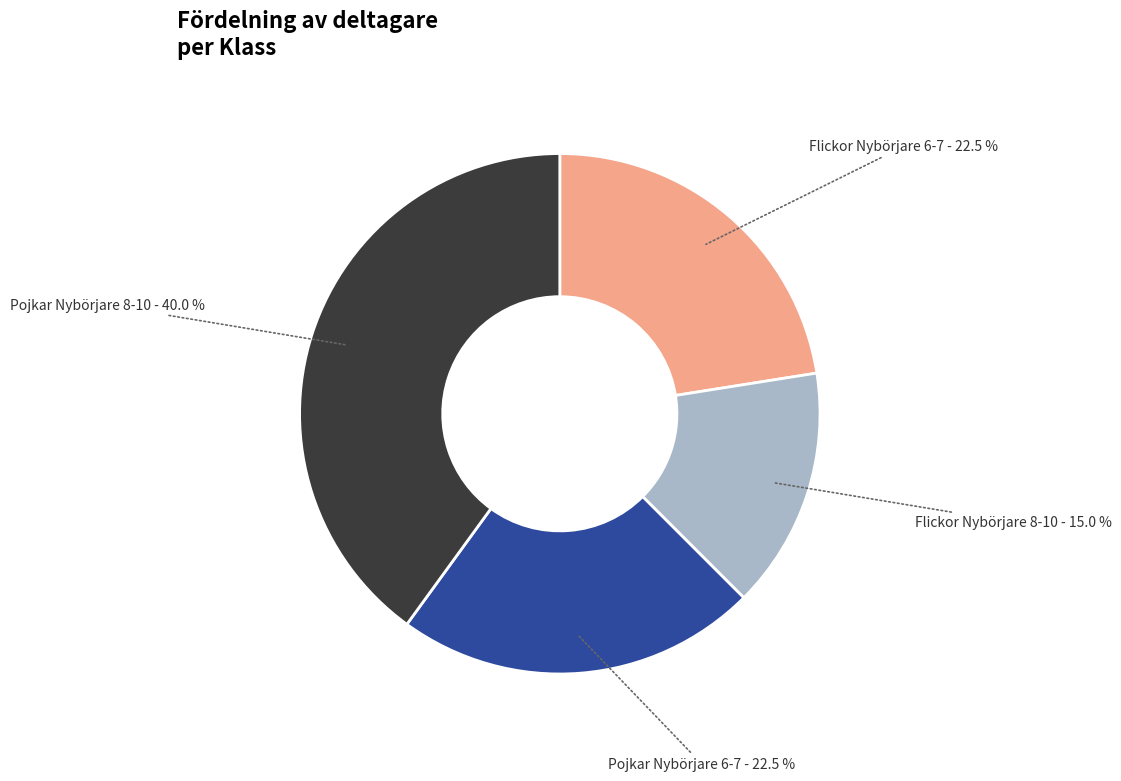

What percentage is NOT represented by Pojkar Nybörjare 6-7?

77.5%